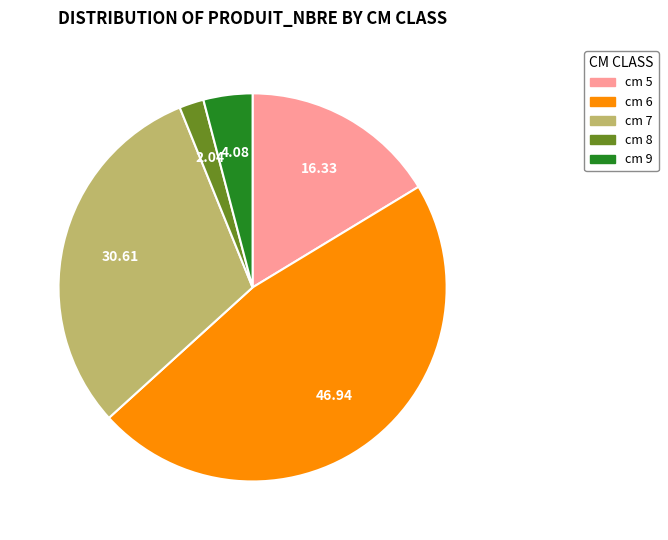

Do cm 6 and cm 7 together represent more than half of the pie?

Yes